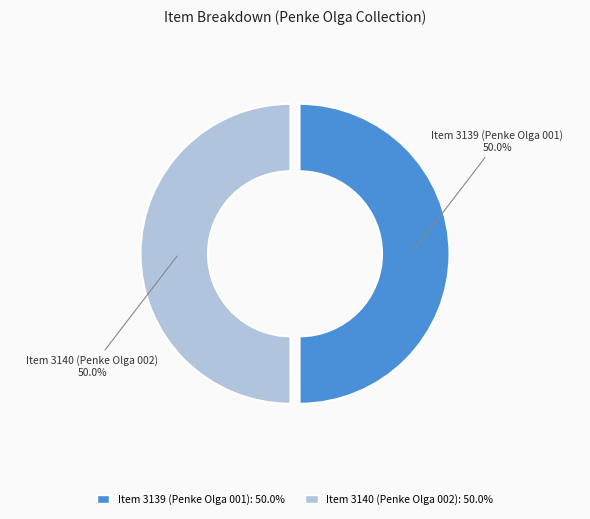

Approximately how many times larger is the value at Item 3140 (Penke Olga 002) compared to Item 3139 (Penke Olga 001)?

1.0